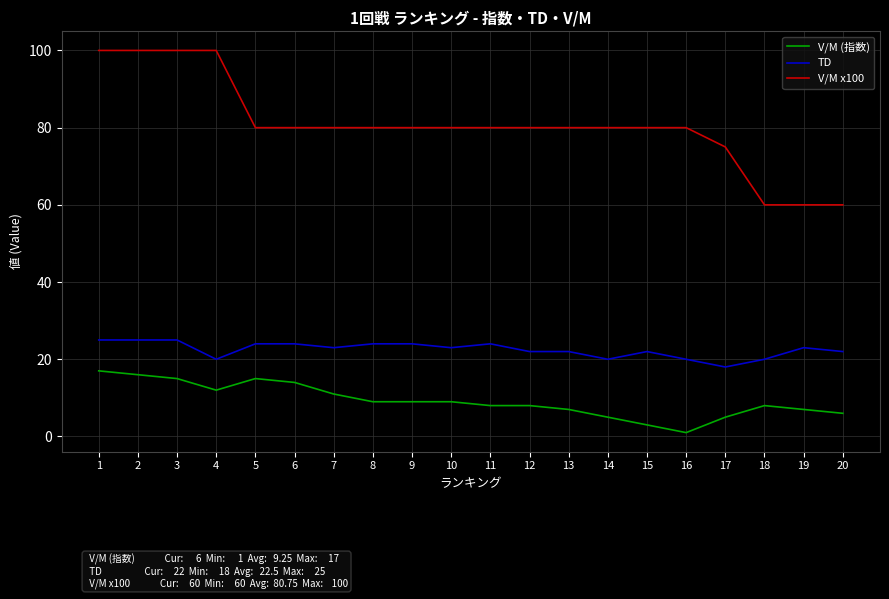

True or false: V/M x100 and V/M (指数) intersect in this chart.

False